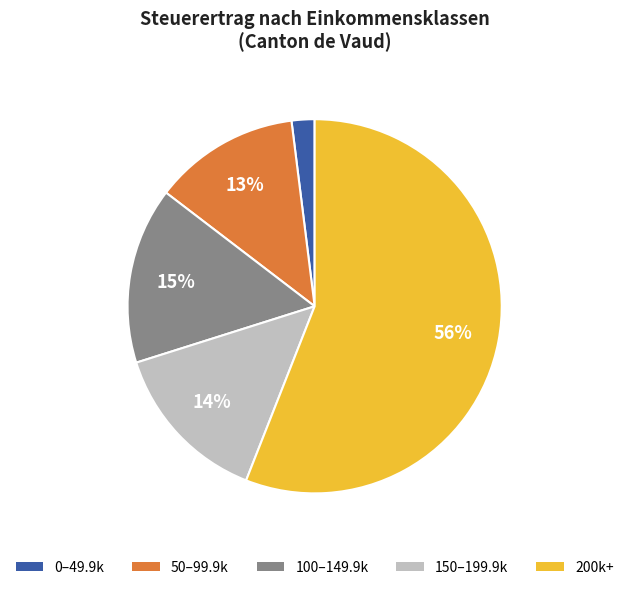

Is there any slice that represents more than half of the pie?

Yes